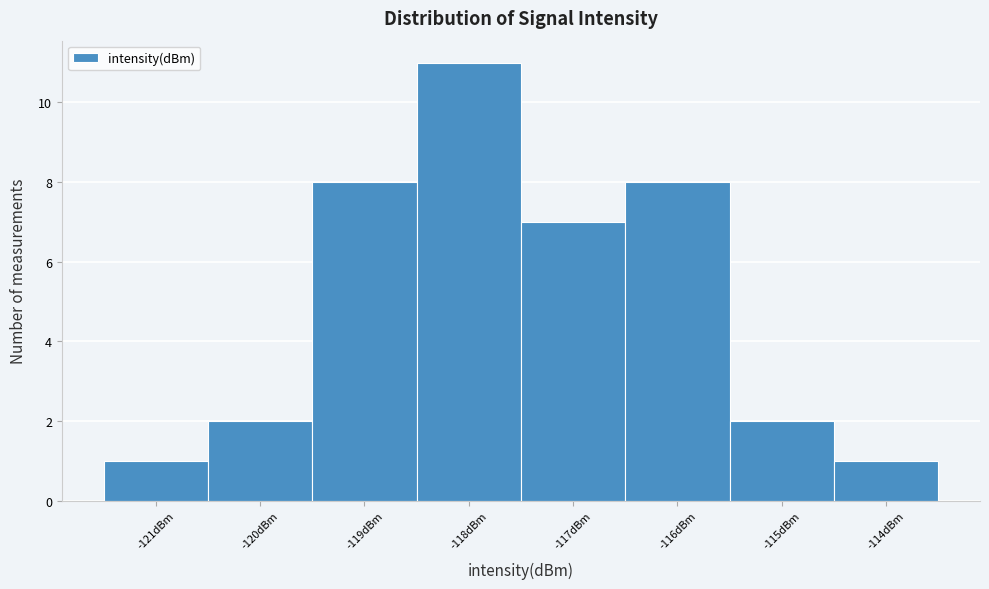

Which range on the x-axis has the tallest bar?

-118.5 to -117.5